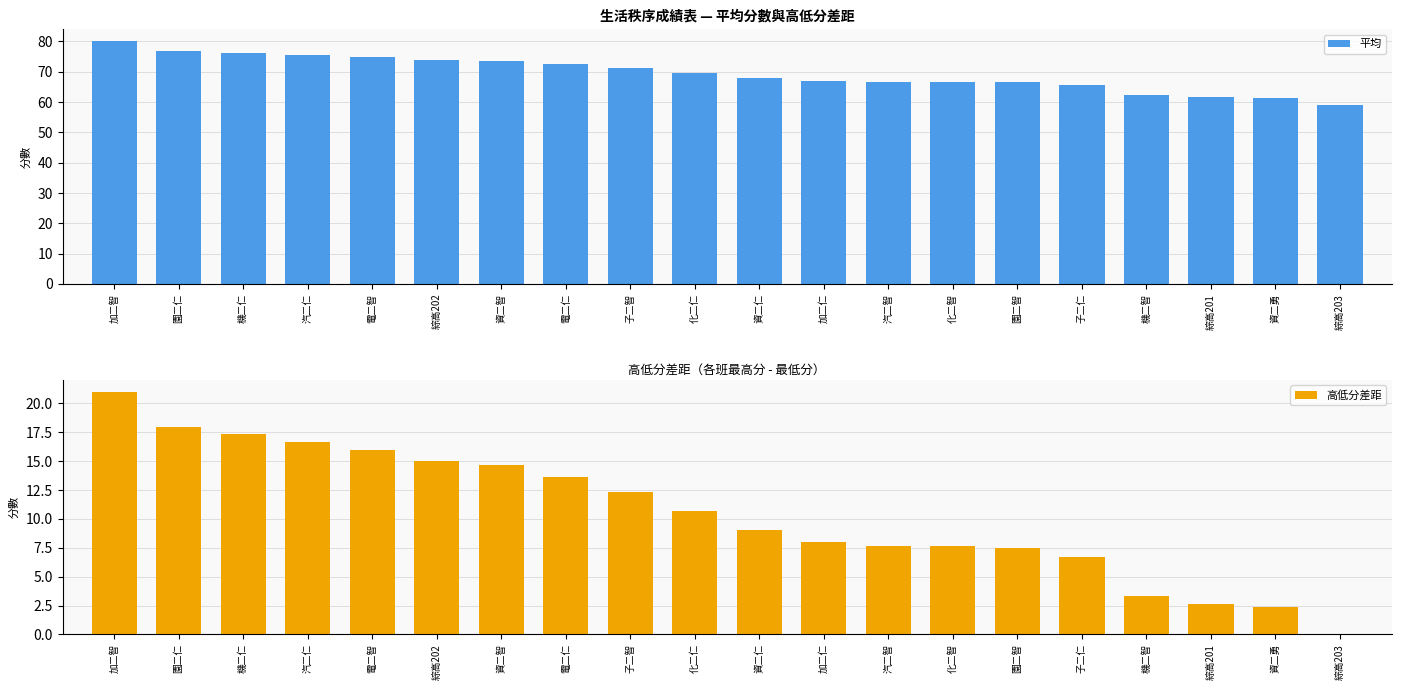

What is the difference between the 高低分差距 values at 汽二仁 and 綜高202?

1.7